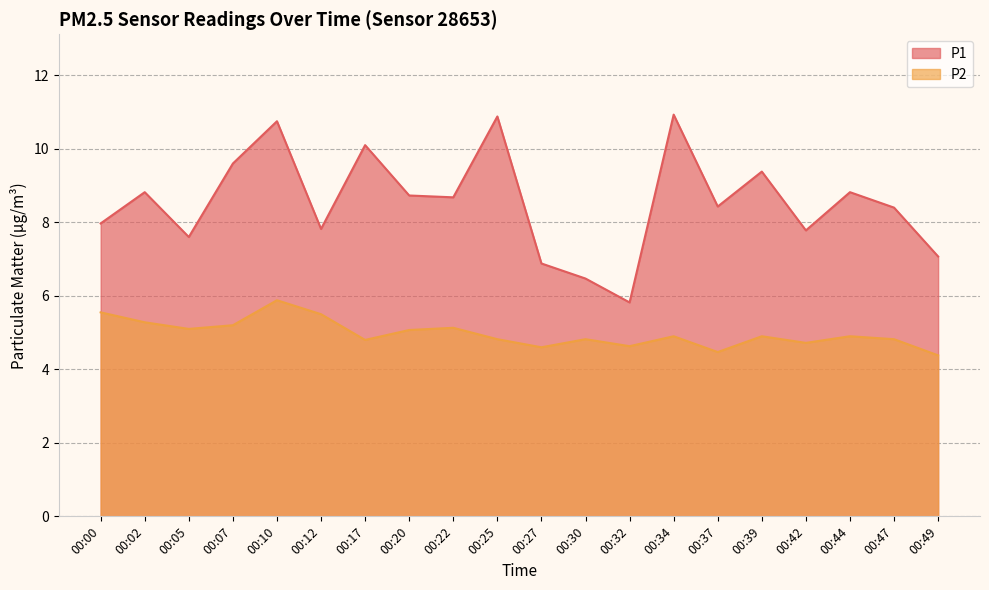

Reading right to left, extract all data points from this chart.

P1: 7.1	8.4	8.8	7.8	9.4	8.4	10.9	5.8	6.5	6.9	10.9	8.7	8.7	10.1	7.8	10.8	9.6	7.6	8.8	8.0
P2: 4.4	4.8	4.9	4.7	4.9	4.5	4.9	4.6	4.8	4.6	4.8	5.1	5.1	4.8	5.5	5.9	5.2	5.1	5.3	5.5